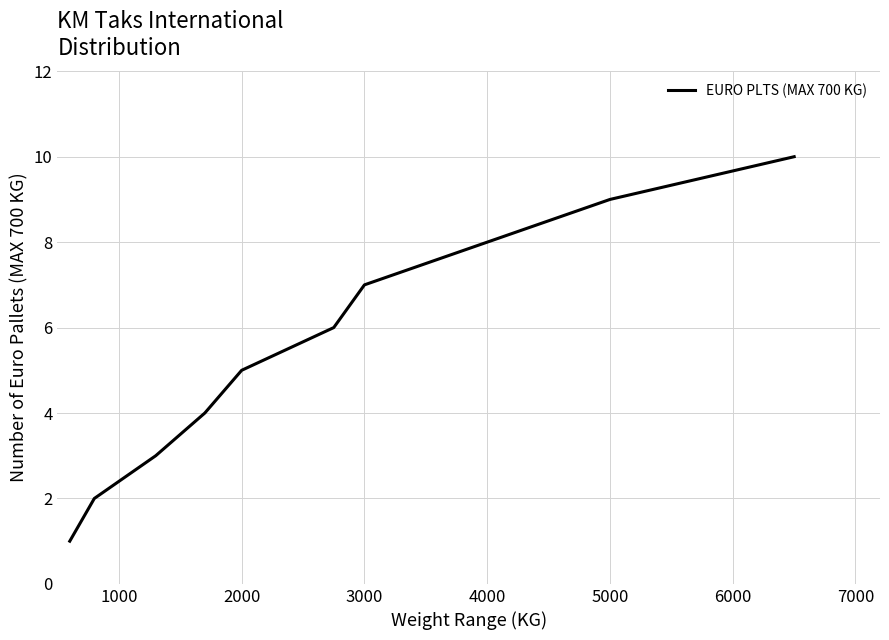

How many lines are shown in the chart?

1